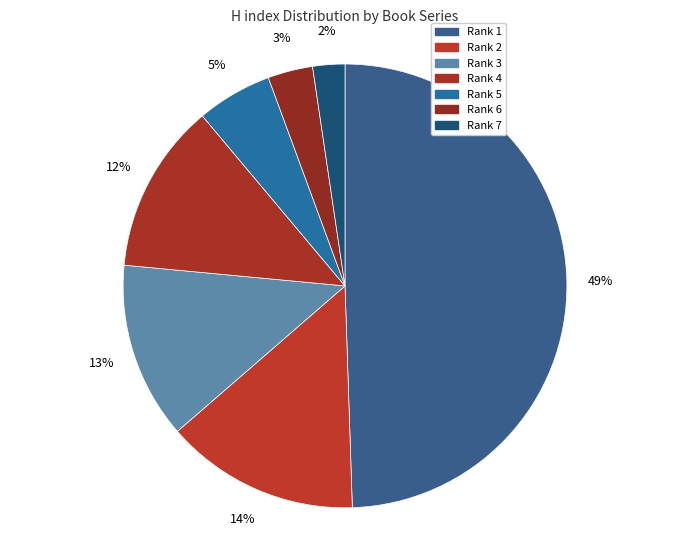

Count the number of slices in the pie.

7